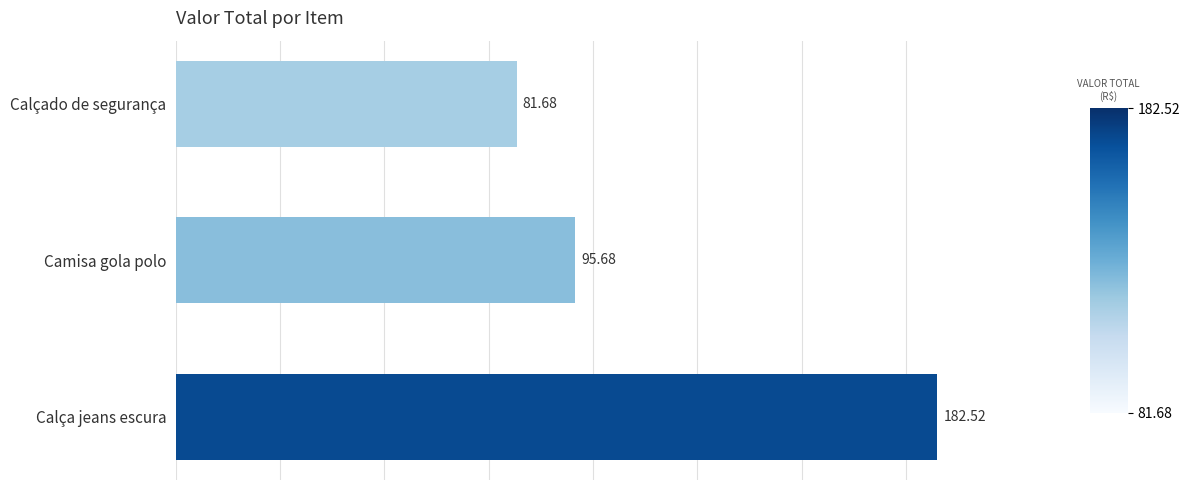

Where is the data nearest to the value 132?

Camisa gola polo